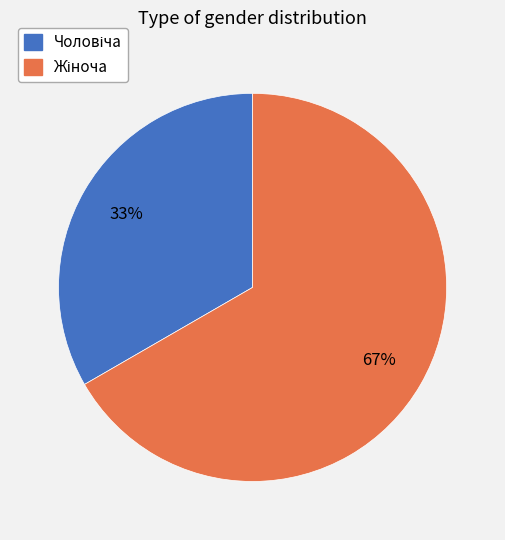

Count the number of slices in the pie.

2